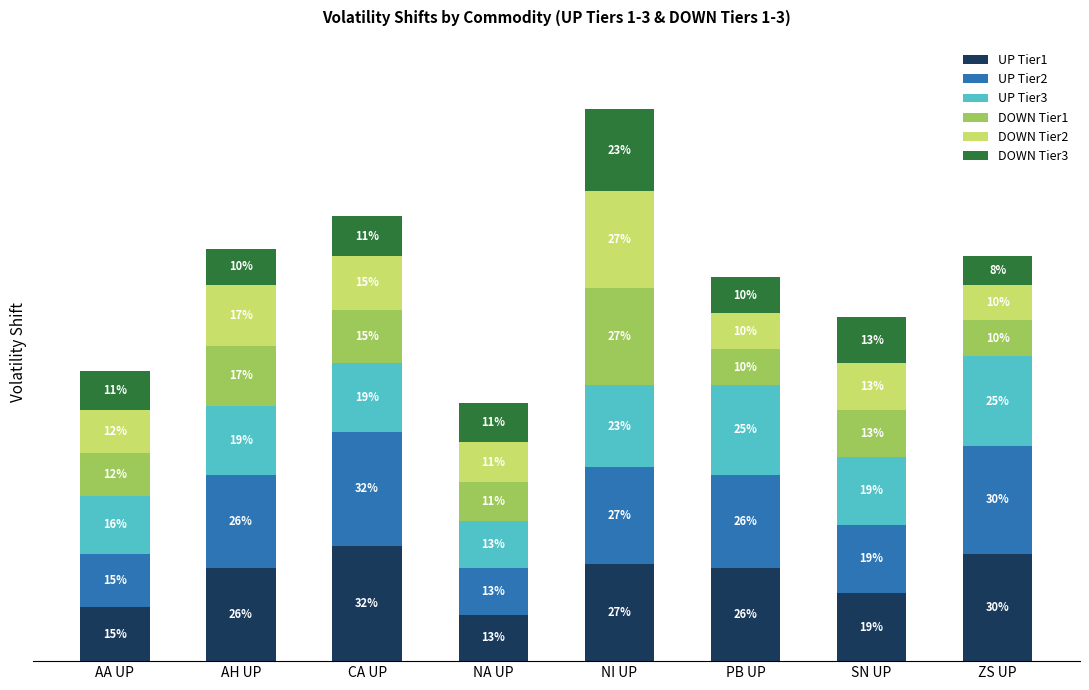

Rank the categories by UP Tier2 value from lowest to highest.

NA UP, AA UP, SN UP, AH UP, PB UP, NI UP, ZS UP, CA UP